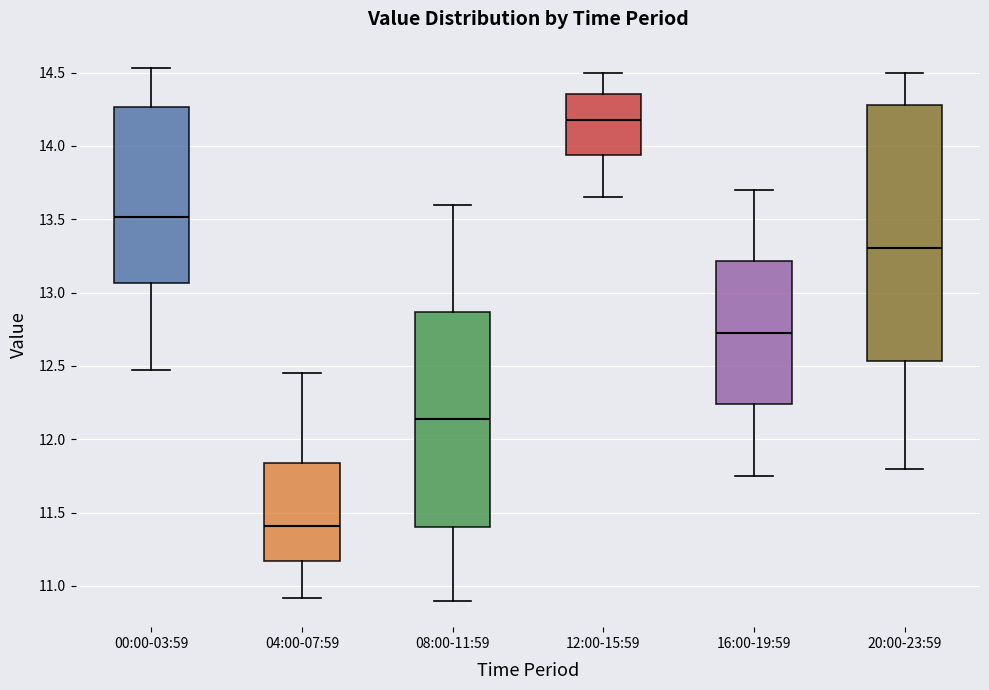

Reading left to right, transcribe this box plot: for each box, give where its median line is, the range the box spans, and where its two whiskers end, as read against the y-axis. The values are not printed on the chart, so give them approximately, as read against the axis.

00:00-03:59: median 13.50, box 13.05 to 14.25, whiskers 12.45 to 14.55
04:00-07:59: median 11.40, box 11.15 to 11.85, whiskers 10.90 to 12.45
08:00-11:59: median 12.15, box 11.40 to 12.85, whiskers 10.90 to 13.60
12:00-15:59: median 14.20, box 13.95 to 14.35, whiskers 13.65 to 14.50
16:00-19:59: median 12.75, box 12.25 to 13.20, whiskers 11.75 to 13.70
20:00-23:59: median 13.30, box 12.55 to 14.30, whiskers 11.80 to 14.50